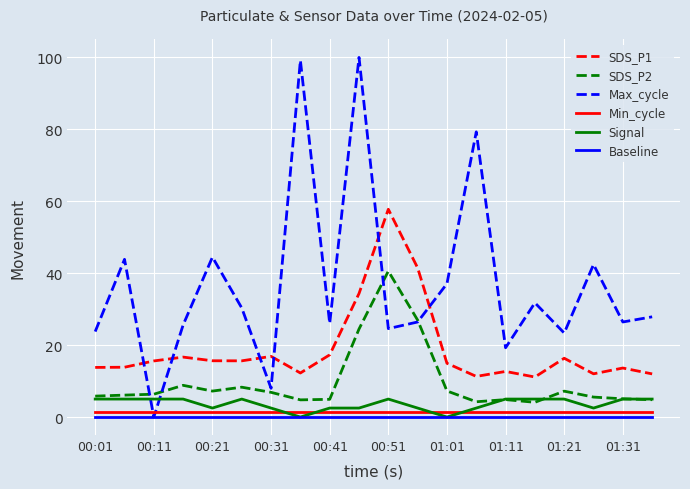

True or false: Baseline and SDS_P2 intersect in this chart.

False